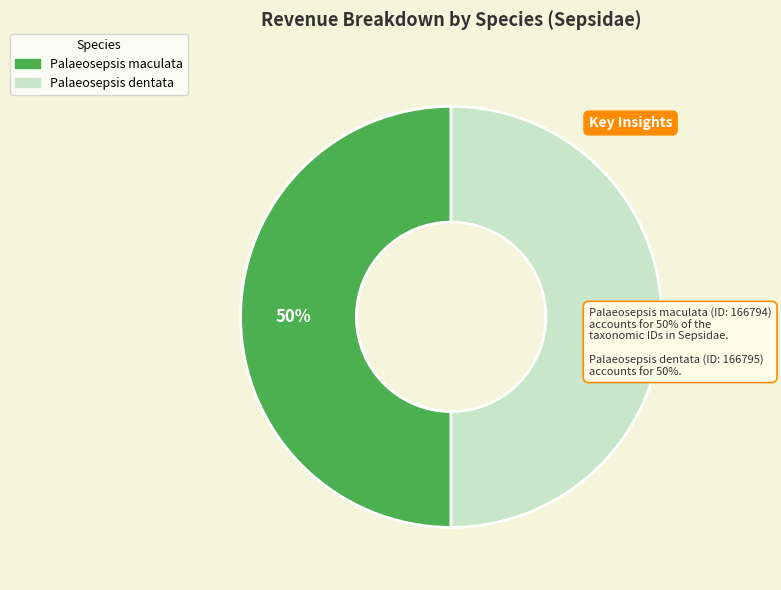

What percentage is the Palaeosepsis dentata slice, to the nearest percent?

50%